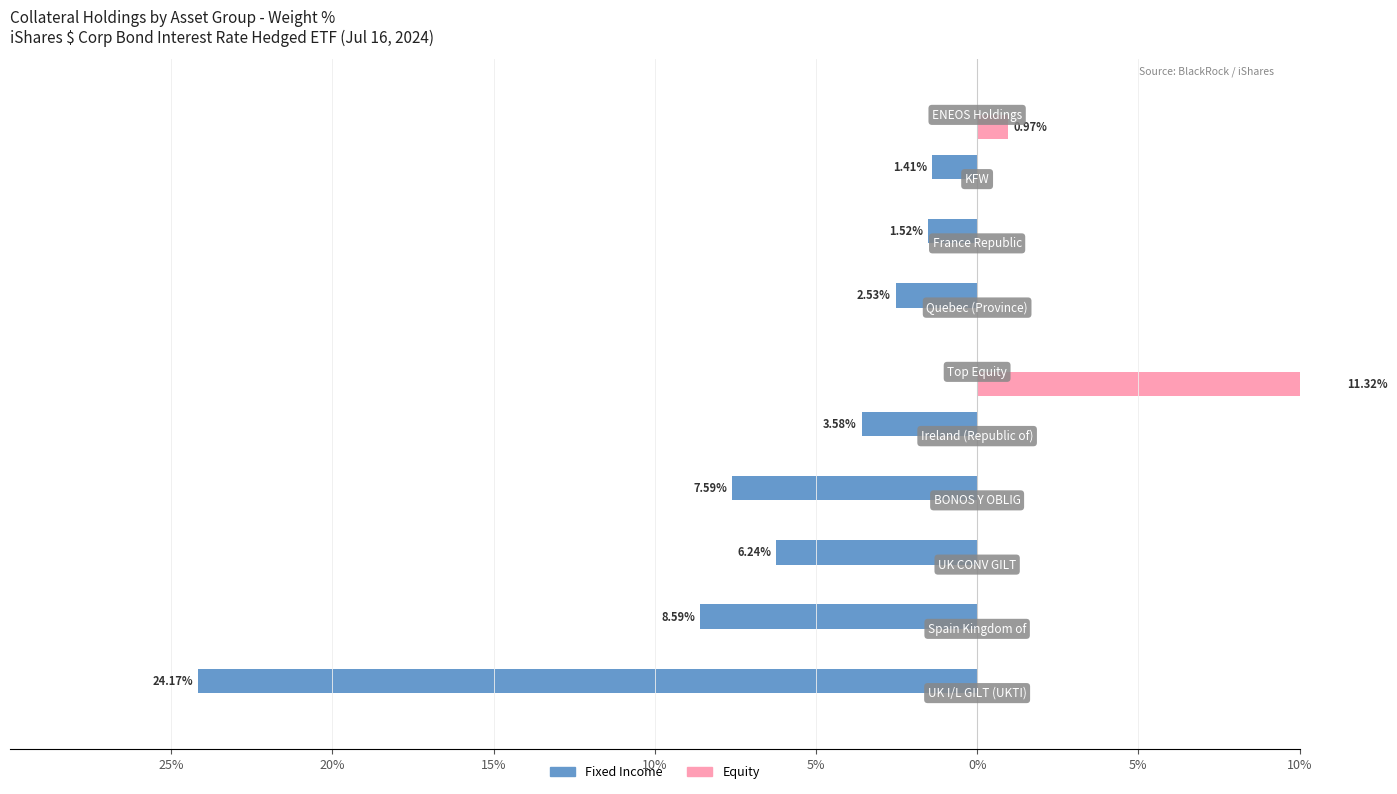

What are all the series names shown in the legend?

Fixed Income, Equity